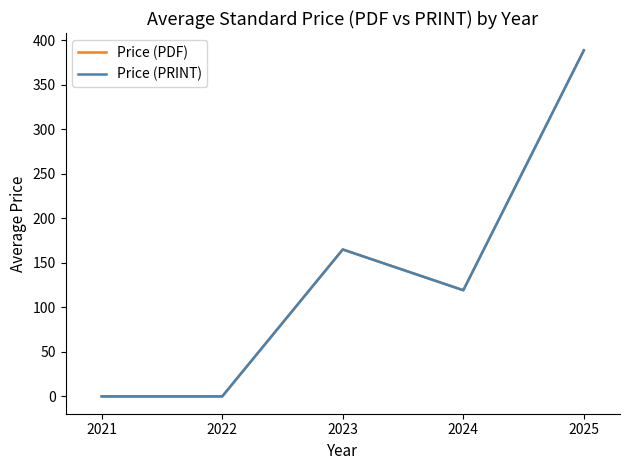

Does the chart have visible grid lines?

No